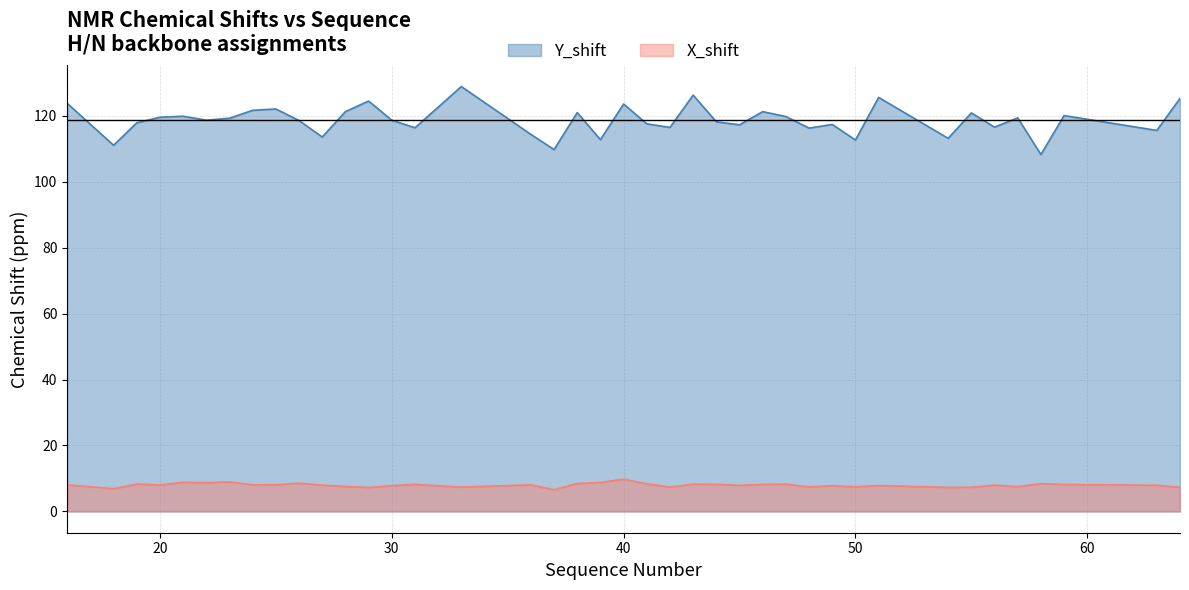

Which series changed the most between 42 and 48?

Y_shift